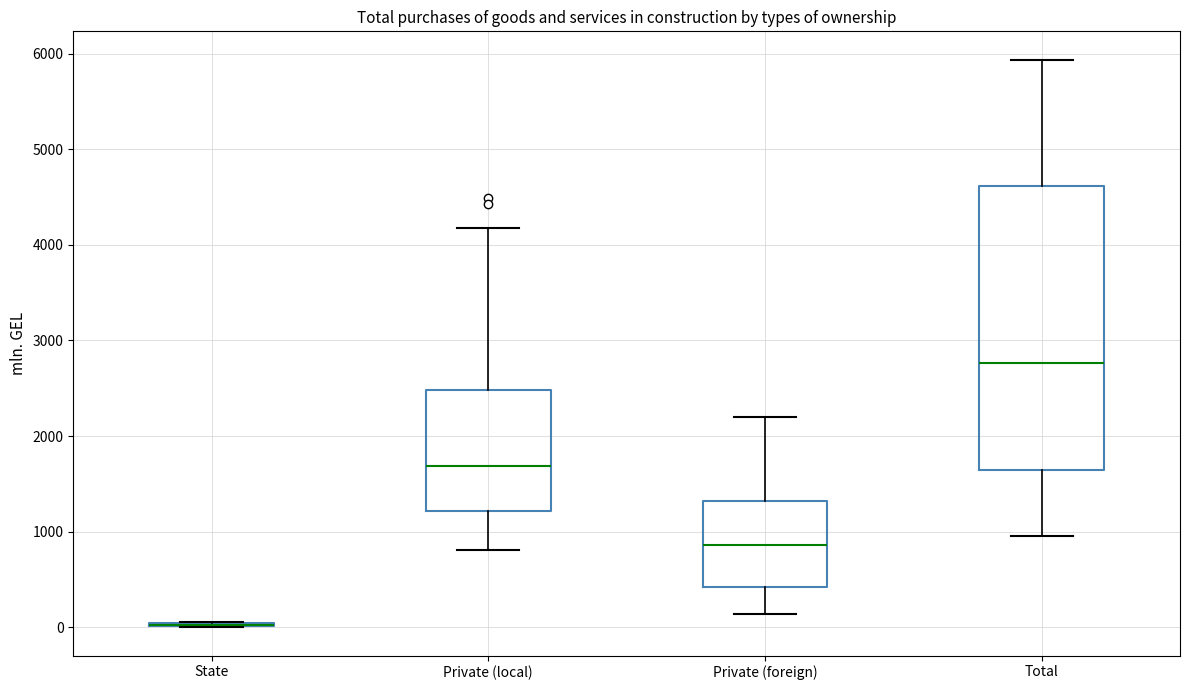

Where is the upper edge of the box for Total on the y-axis? The values are not printed on the chart, so give them approximately, as read against the axis.

4600